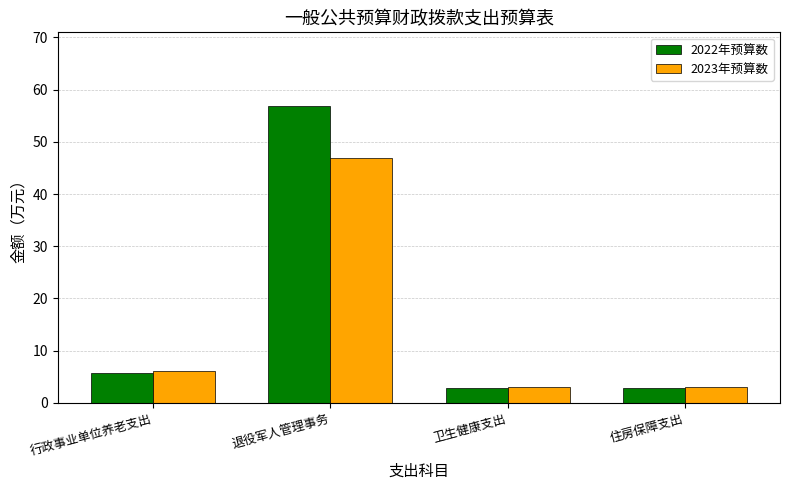

Which series has the largest range (max minus min)?

2022年预算数